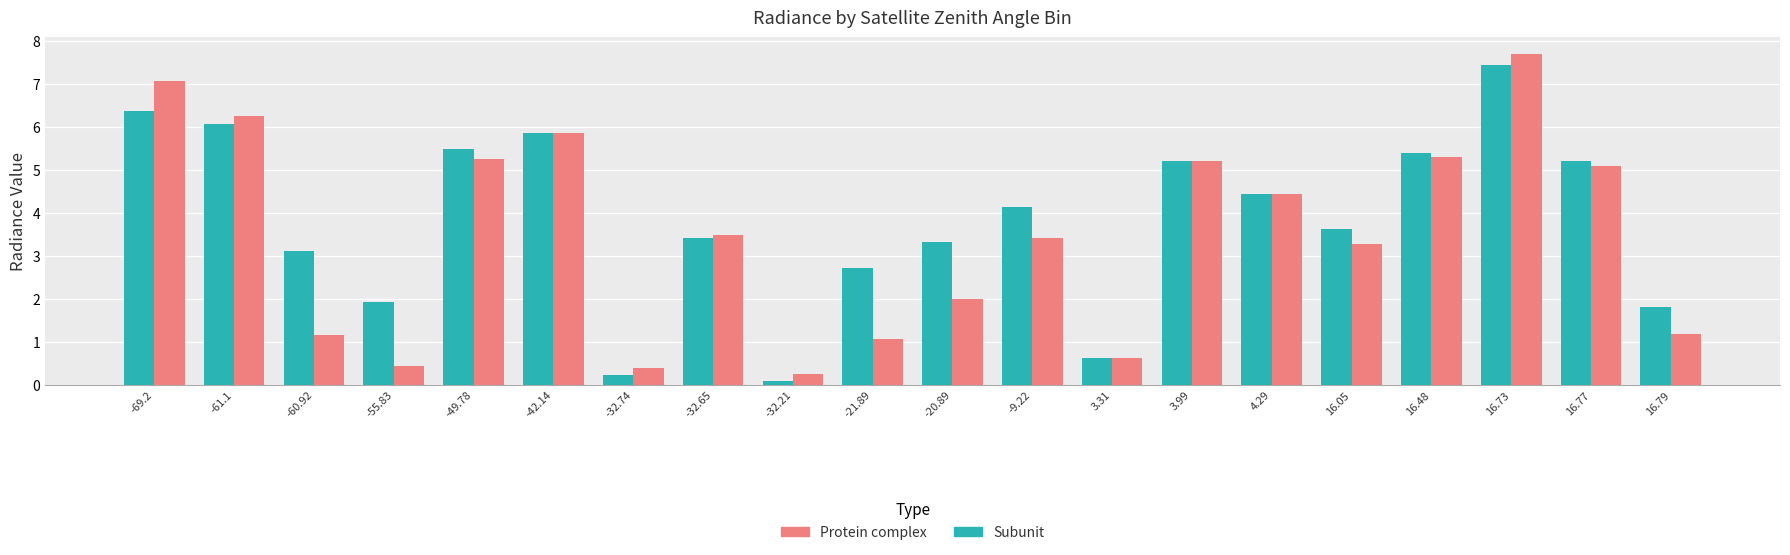

What position from the left is -61.1?

2